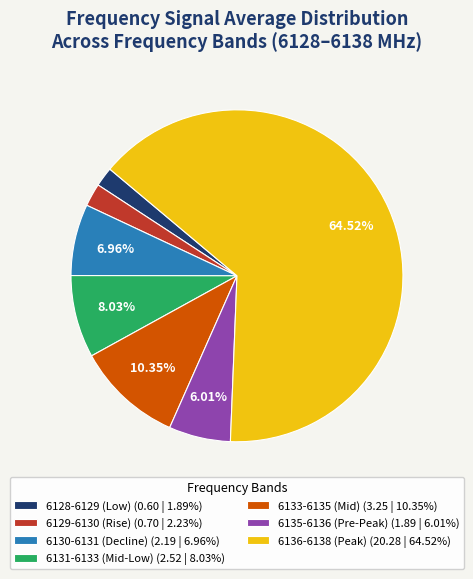

Between 6136-6138 (Peak) (20.28 | 64.52%) and 6135-6136 (Pre-Peak) (1.89 | 6.01%), which is larger?

6136-6138 (Peak) (20.28 | 64.52%)